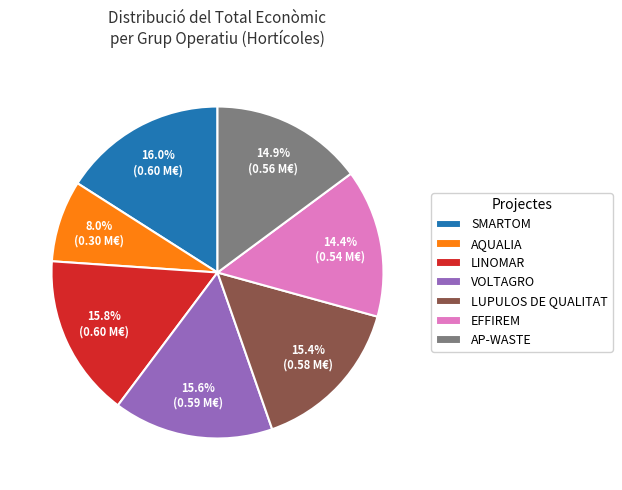

Does any single category account for the majority?

No